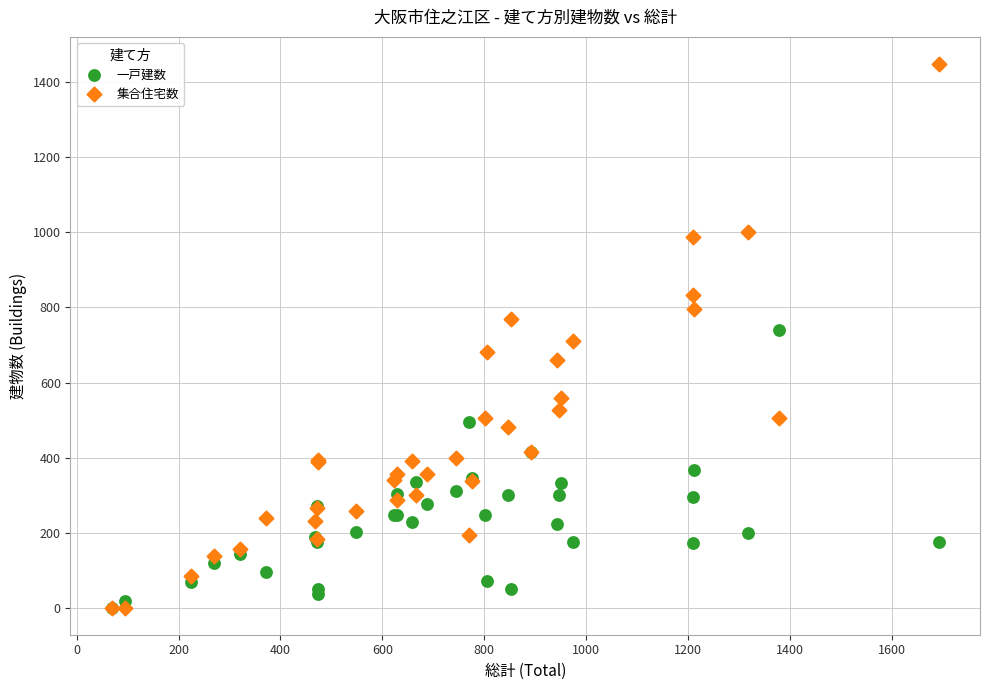

What are all the series names shown in the legend?

一戸建数, 集合住宅数